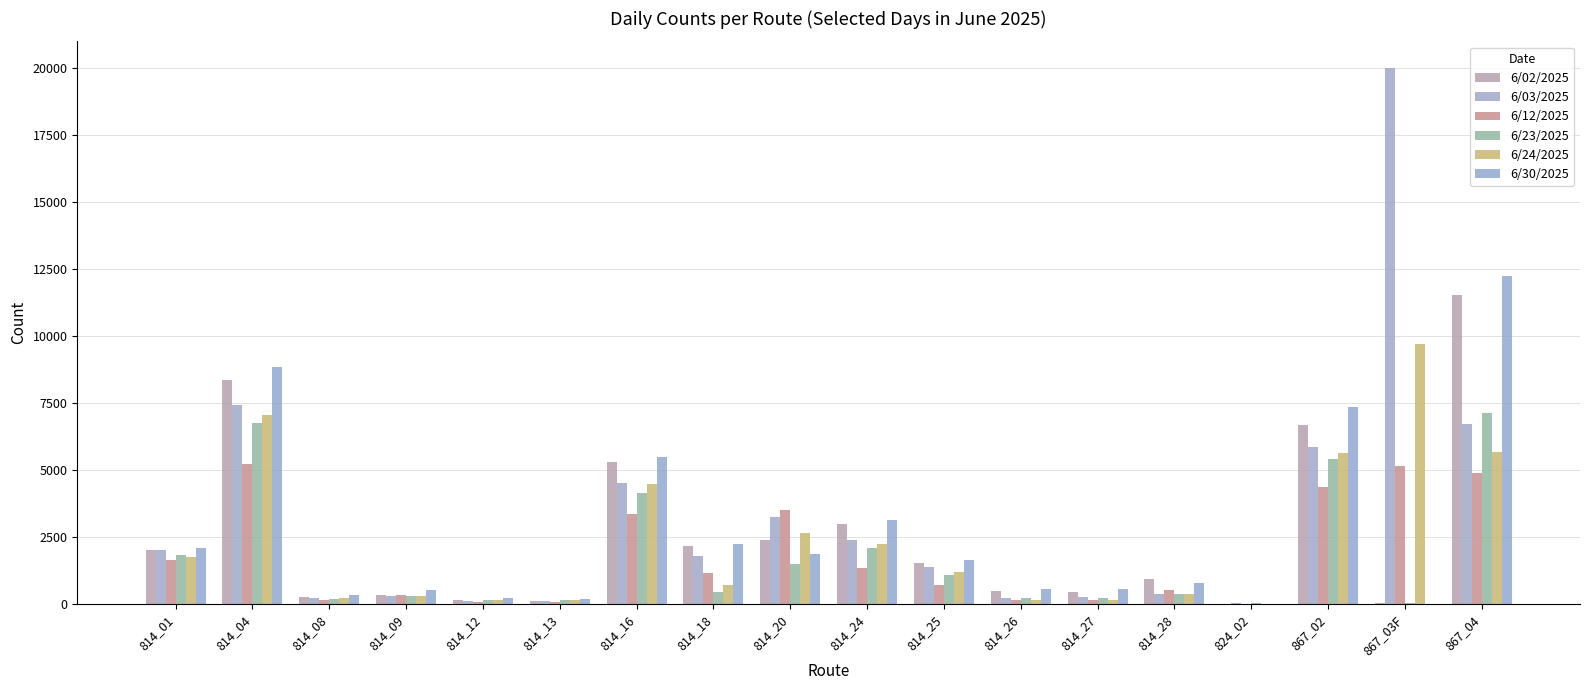

How many groups of bars are there?

18